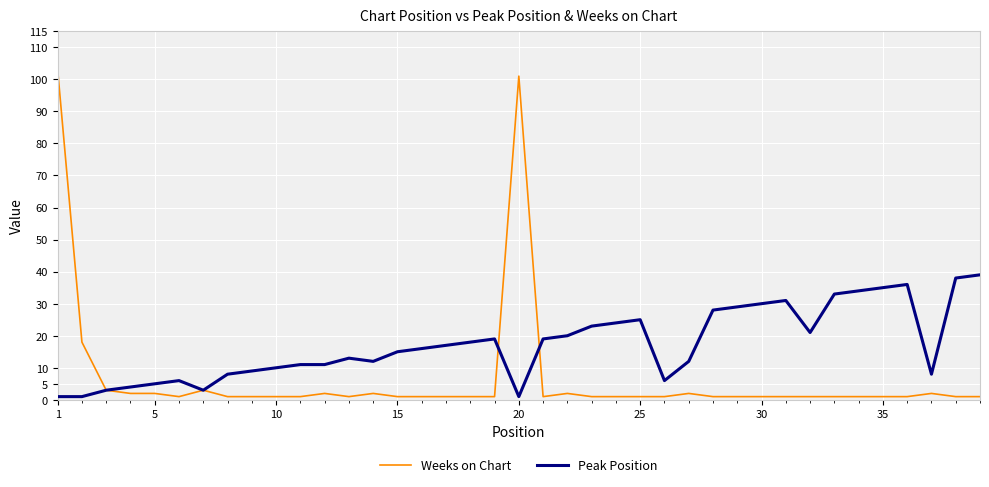

How many values in the Peak Position series are below 16?

19